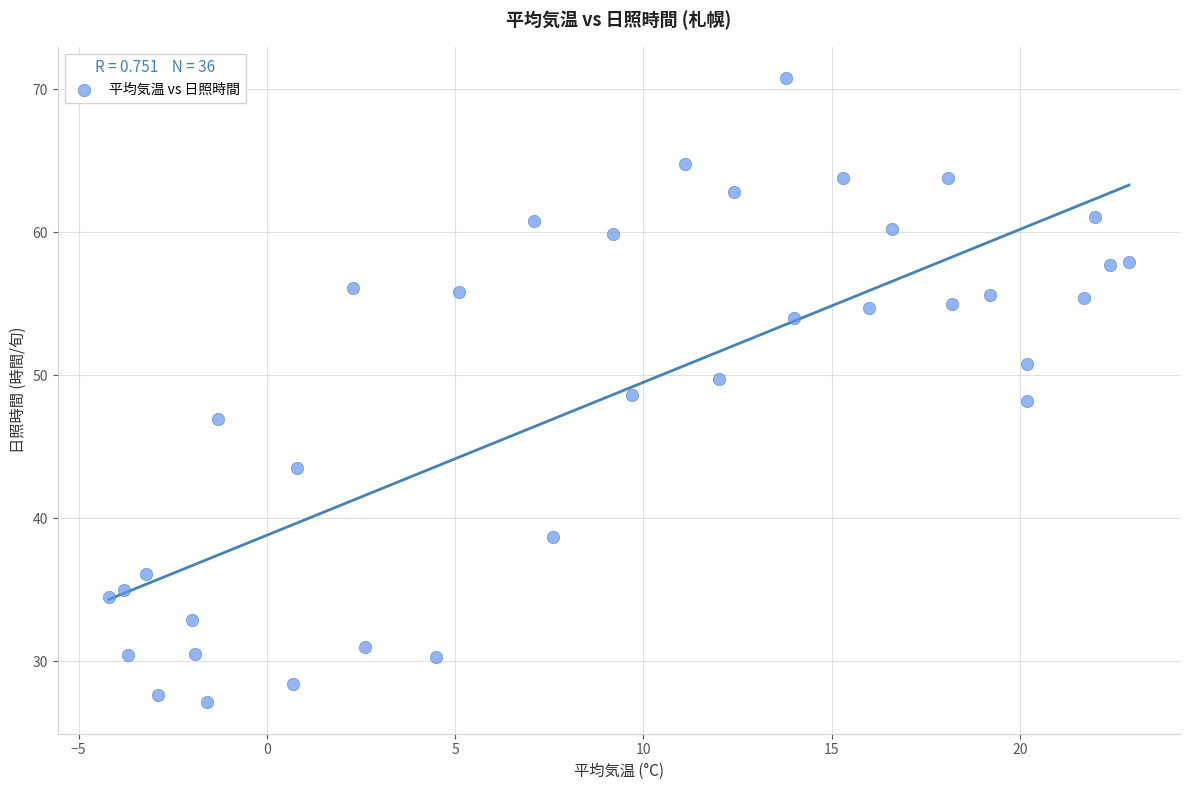

What is the range of Y values (max minus min)?

43.7